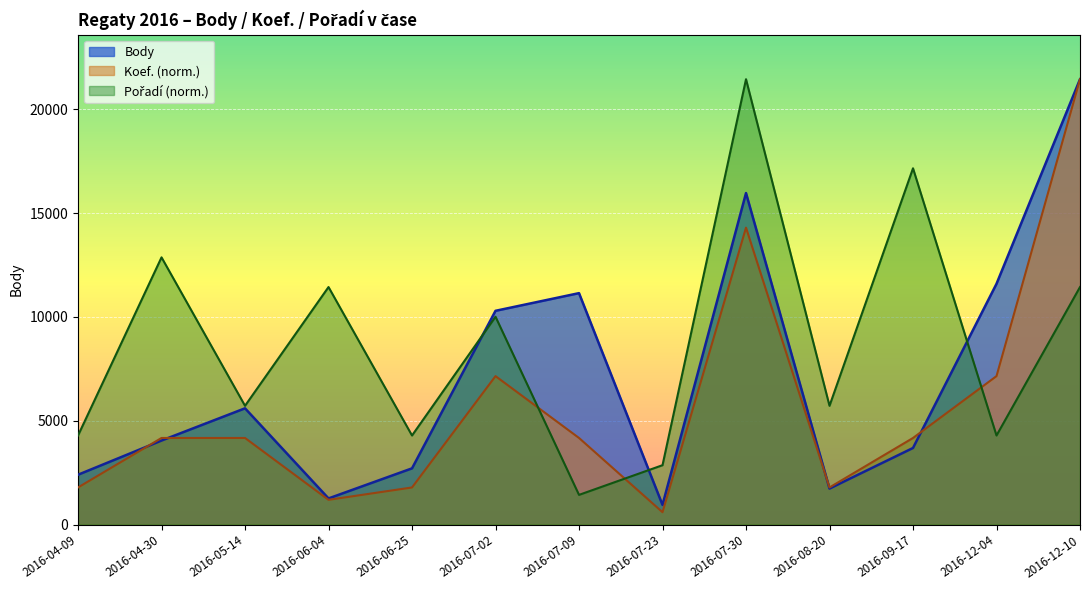

Reading left to right, transcribe all the data shown in this chart.

Body: 2016-04-09=2400.0	2016-04-30=4047.0	2016-05-14=5600.0	2016-06-04=1259.0	2016-06-25=2708.0	2016-07-02=10296.0	2016-07-09=11147.0	2016-07-23=946.0	2016-07-30=15967.0	2016-08-20=1734.0	2016-09-17=3689.0	2016-12-04=11596.0	2016-12-10=21451.0
Koef.: 2016-04-09=1787.6	2016-04-30=4171.0	2016-05-14=4171.0	2016-06-04=1191.7	2016-06-25=1787.6	2016-07-02=7150.3	2016-07-09=4171.0	2016-07-23=595.9	2016-07-30=14300.7	2016-08-20=1787.6	2016-09-17=4171.0	2016-12-04=7150.3	2016-12-10=21451.0
Pořadí: 2016-04-09=4290.2	2016-04-30=12870.6	2016-05-14=5720.3	2016-06-04=11440.5	2016-06-25=4290.2	2016-07-02=10010.5	2016-07-09=1430.1	2016-07-23=2860.1	2016-07-30=21451.0	2016-08-20=5720.3	2016-09-17=17160.8	2016-12-04=4290.2	2016-12-10=11440.5